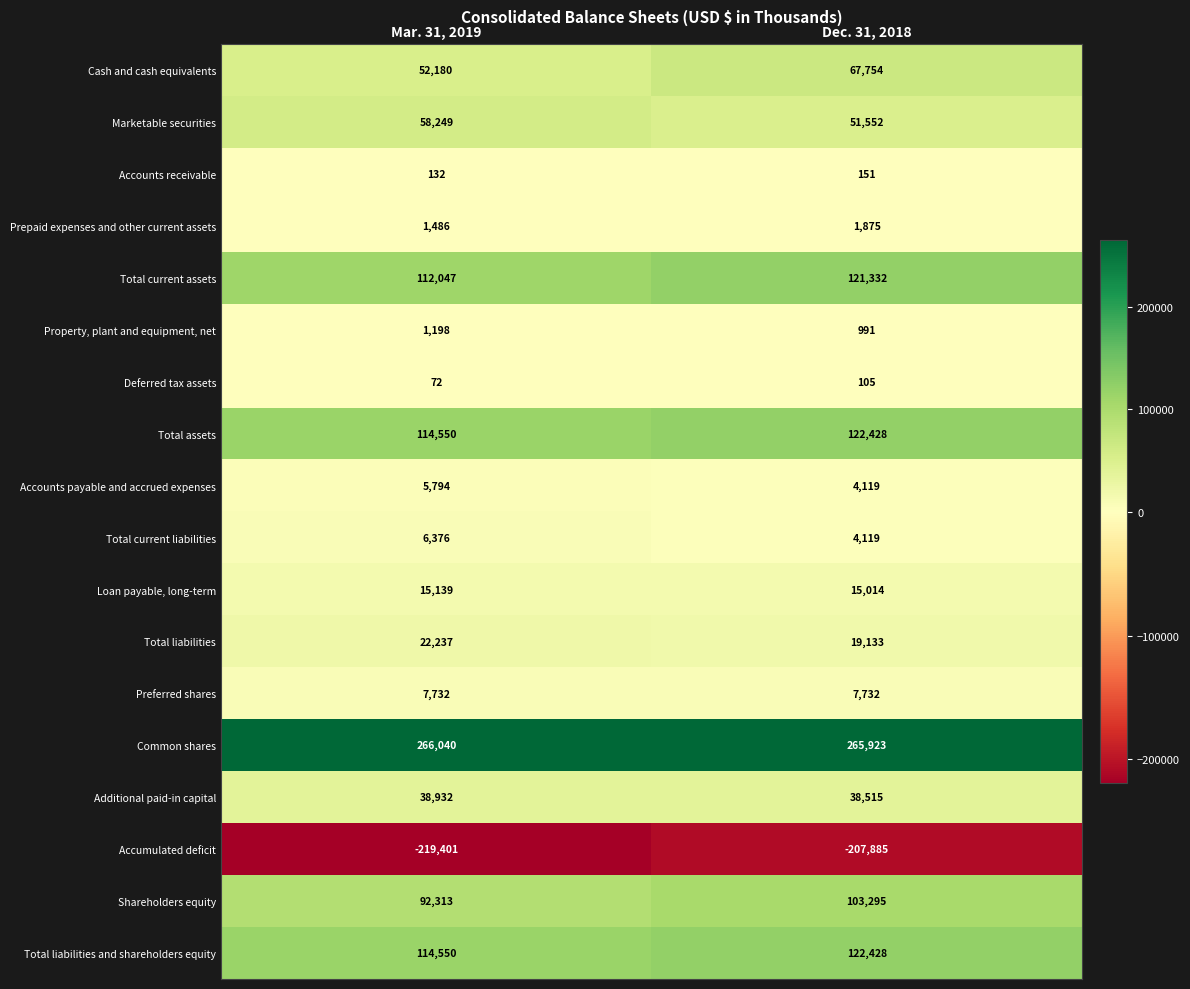

Which series has the largest total across all categories?

Common shares